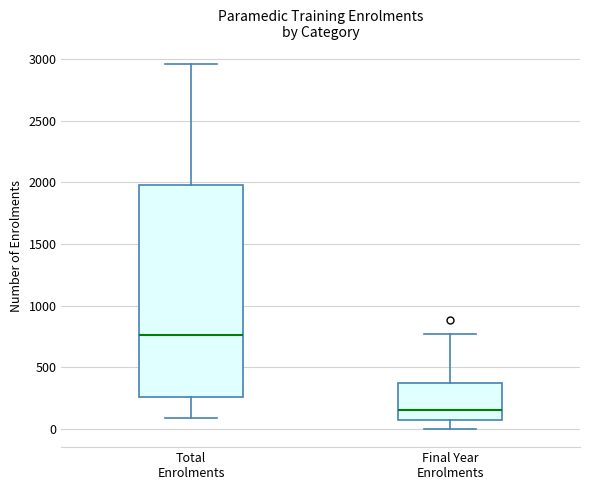

Reading left to right, read every box against the y-axis: the position of its median line, the range the box covers, and the ends of its whiskers. The values are not printed on the chart, so give them approximately, as read against the axis.

Total Enrolments: median 750, box 250 to 2000, whiskers 100 to 2950
Final Year Enrolments: median 150, box 100 to 350, whiskers 0 to 750